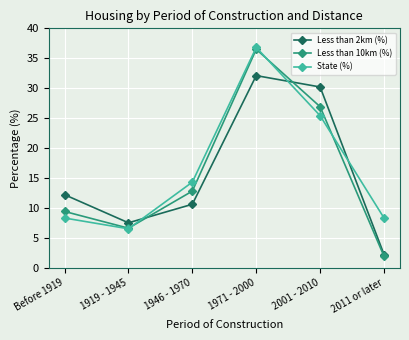

The Less than 10km (%) series shows 57.5 at 1971 - 2000. True or false?

False